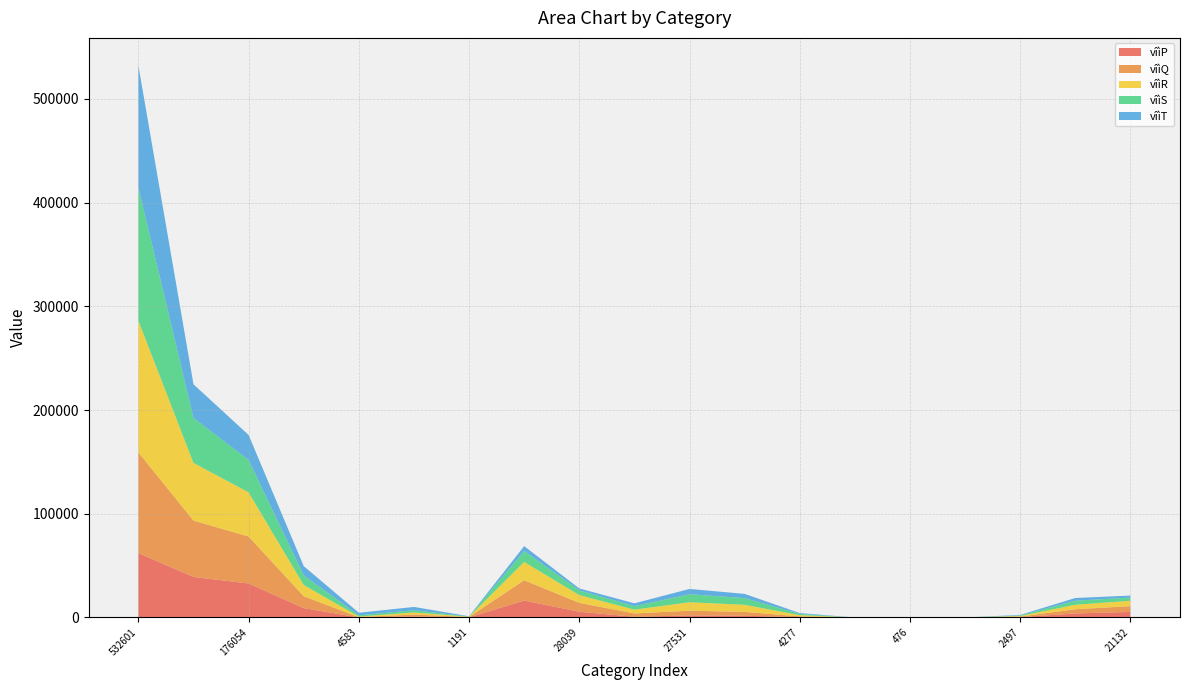

Reading right to left, transcribe all the data shown in this chart.

vîìP: 21132=5364	18800=3911	2497=365	26=1	476=21	0=0	4277=315	22778=1683	27531=2020	13661=653	28039=5530	68835=16325	1191=135	10191=1054	4583=54	49555=9042	176054=32792	224881=39089	532601=62078
vîìQ: 21132=5607	18800=4042	2497=519	26=3	476=58	0=0	4277=738	22778=3719	27531=4514	13661=3263	28039=8561	68835=19624	1191=292	10191=1828	4583=249	49555=11484	176054=45301	224881=54376	532601=97119
vîìR: 21132=5176	18800=4323	2497=579	26=5	476=98	0=0	4277=1221	22778=6848	27531=8167	13661=3655	28039=7490	68835=17635	1191=301	10191=2008	4583=602	49555=10845	176054=42535	224881=55604	532601=126878
vîìS: 21132=3078	18800=3893	2497=523	26=6	476=114	0=0	4277=1159	22778=6439	27531=7712	13661=3314	28039=4626	68835=10481	1191=247	10191=2099	4583=1179	49555=9272	176054=31219	224881=43347	532601=128557
vîìT: 21132=1899	18800=2630	2497=510	26=10	476=184	0=0	4277=844	22778=4089	27531=5117	13661=2776	28039=1823	68835=4757	1191=216	10191=3201	4583=2500	49555=8903	176054=24175	224881=32431	532601=117614